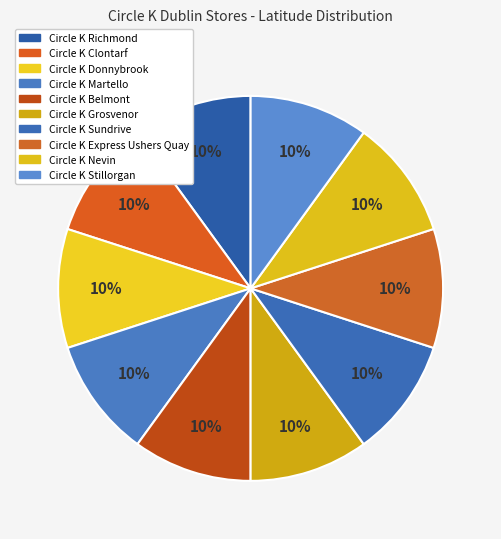

The Circle K Express Ushers Quay slice represents 10% of the pie. True or false?

True